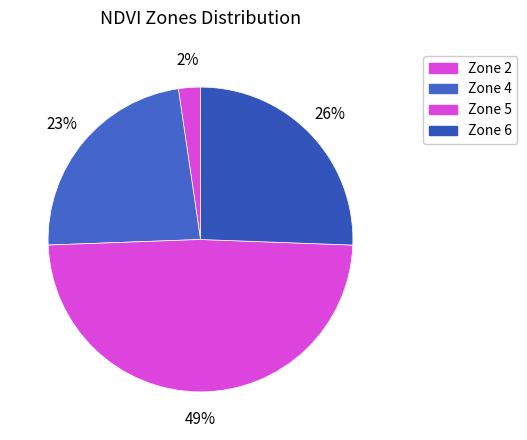

How many slices are in this pie chart?

4